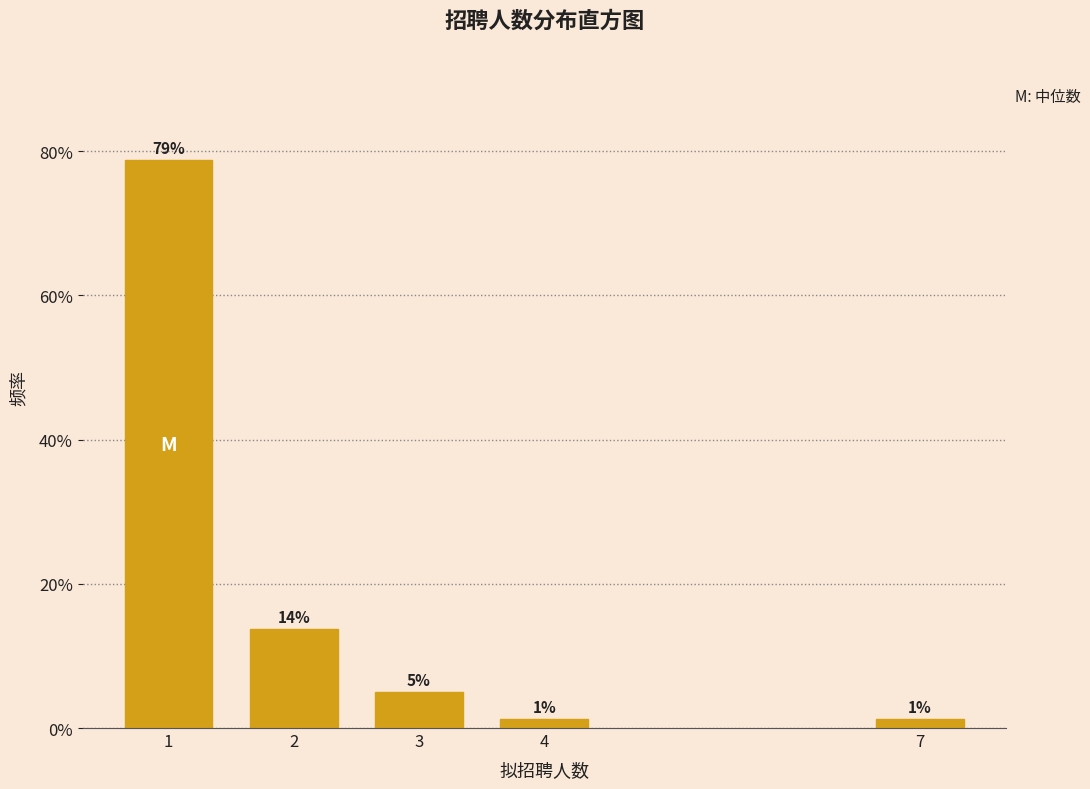

Does the chart contain any negative values?

No